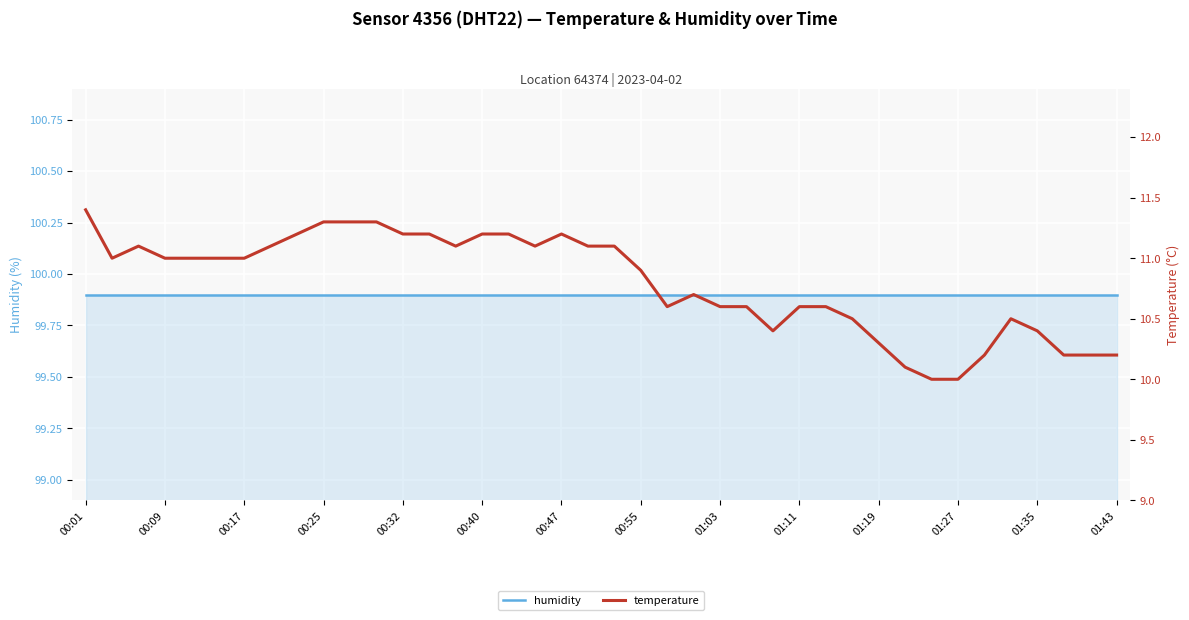

What is the total value across all series at 28?

110.5